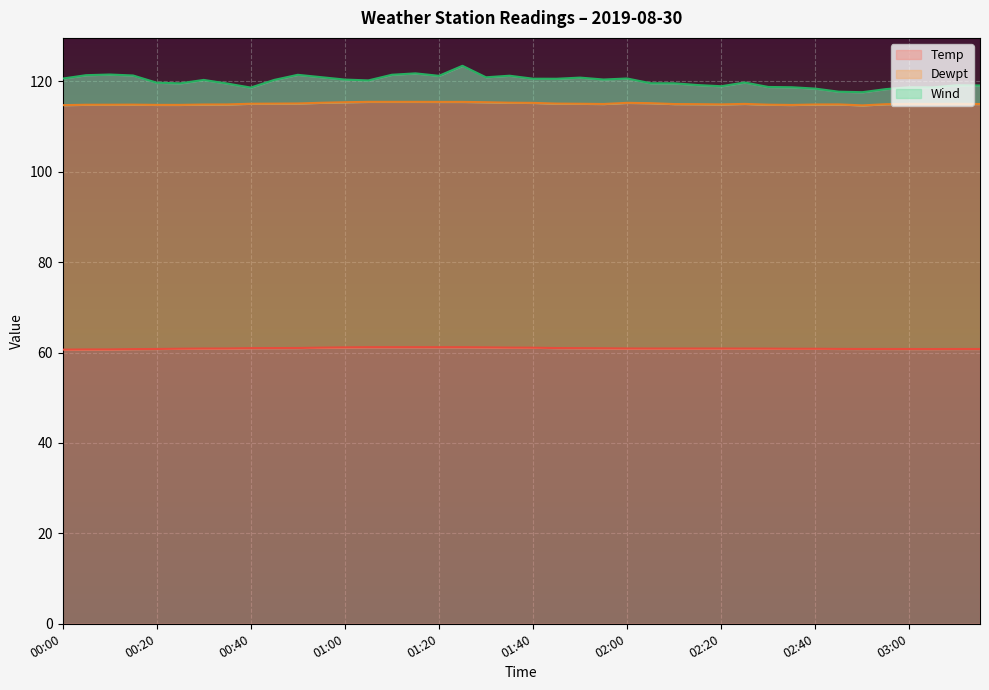

Which series has the largest range (max minus min)?

Wind